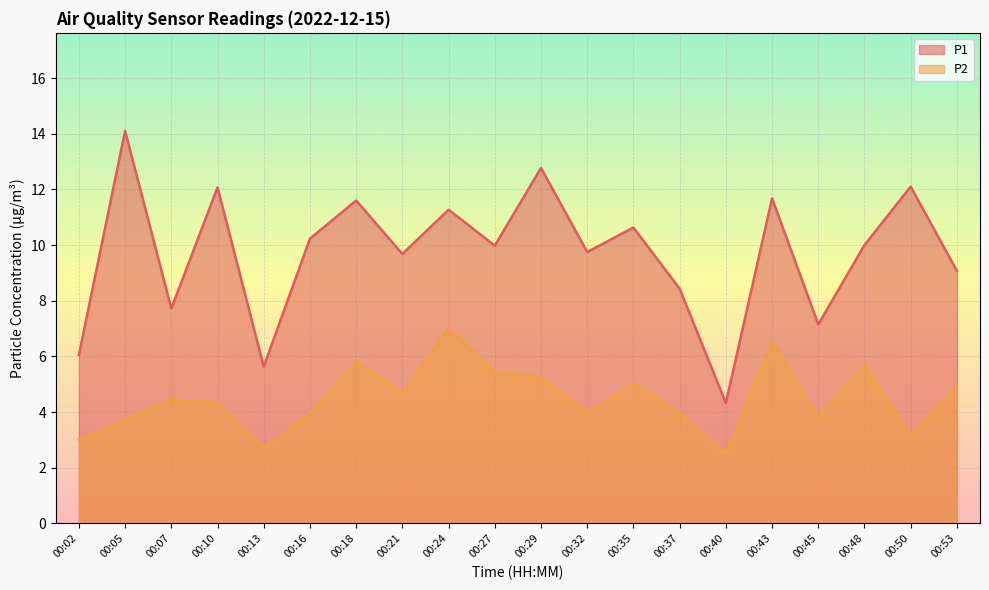

List the series in order of their overall mean, highest first.

P1, P2